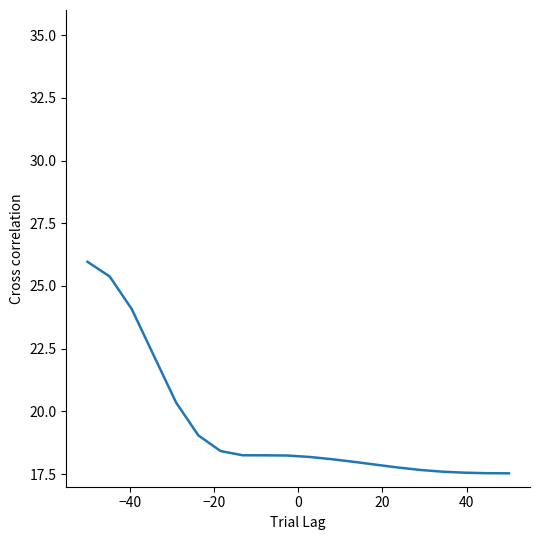

What is the minimum value shown in the chart?

17.5